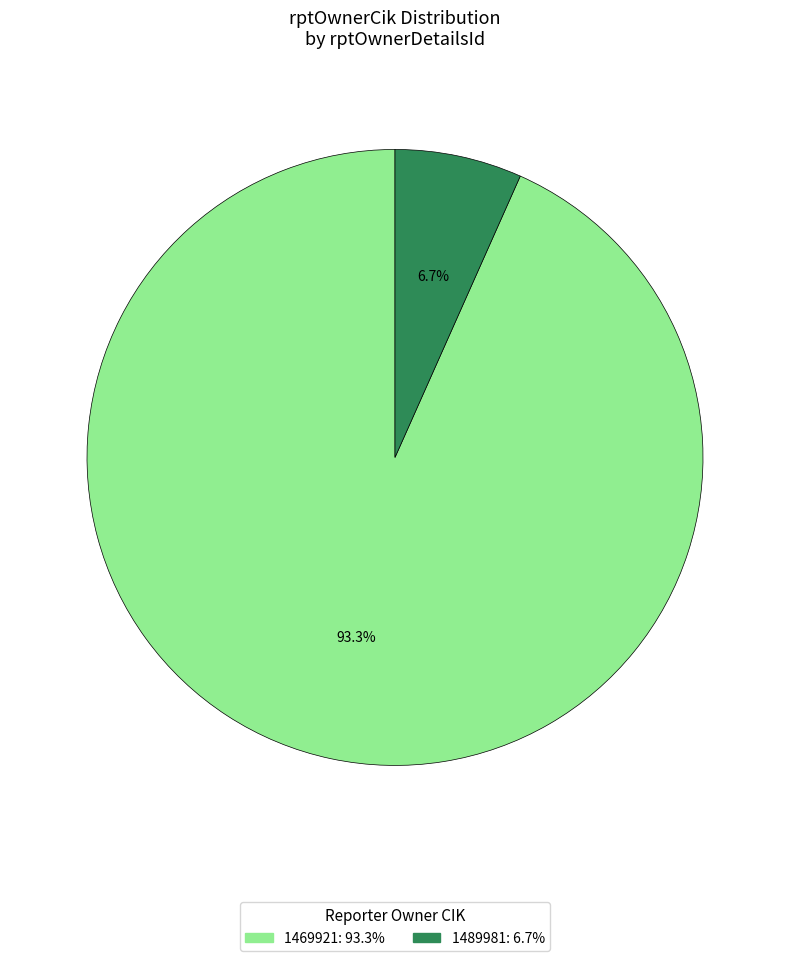

To the nearest percent, what percentage of the pie is 1489981?

7%